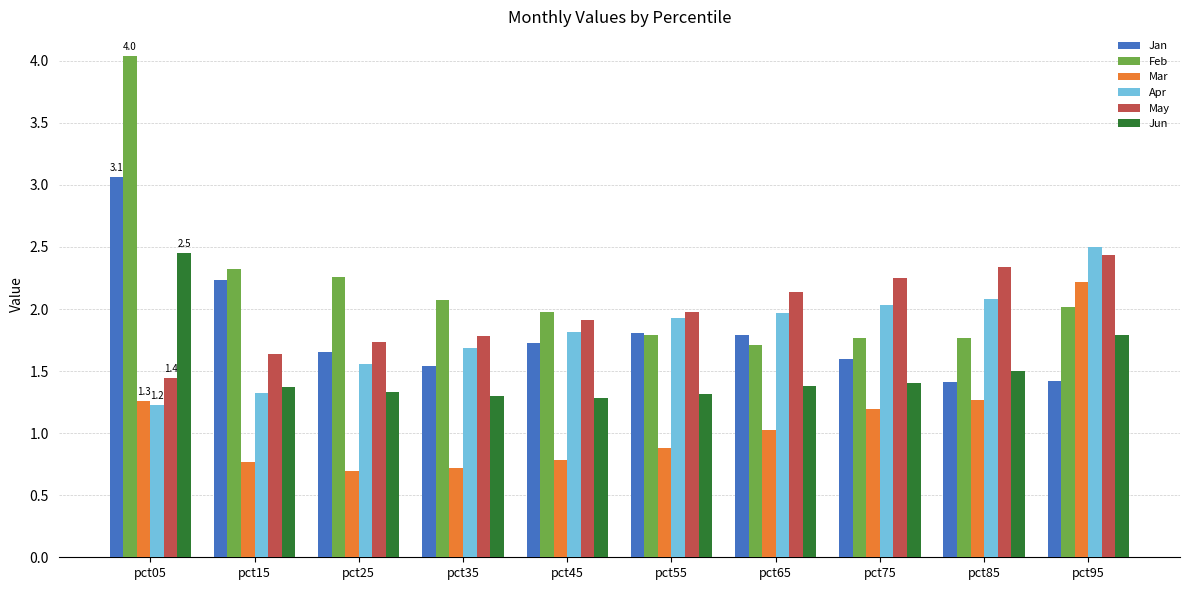

How many bars are there in each group?

6